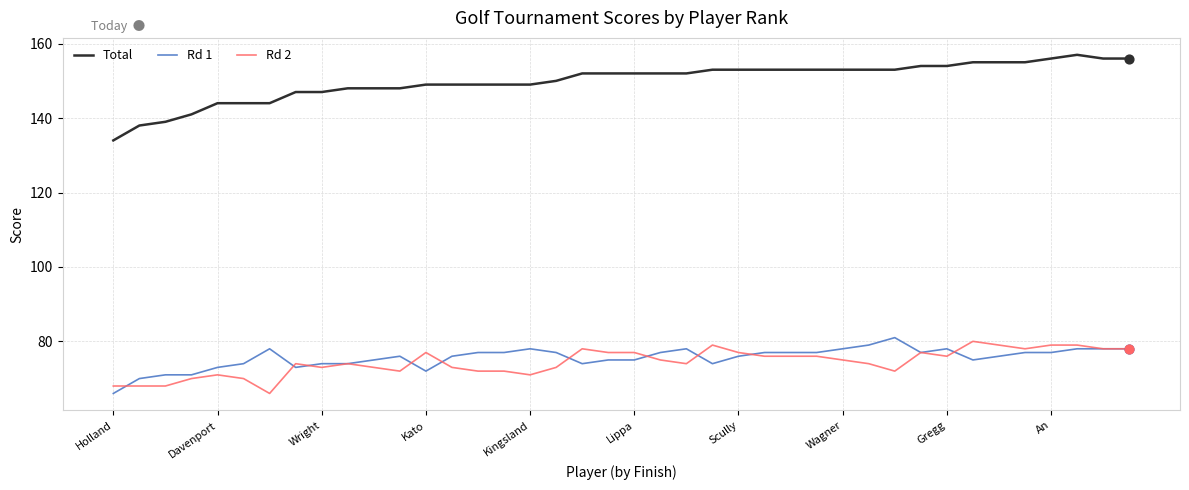

What are all the series names shown in the legend?

Total, Rd 1, Rd 2